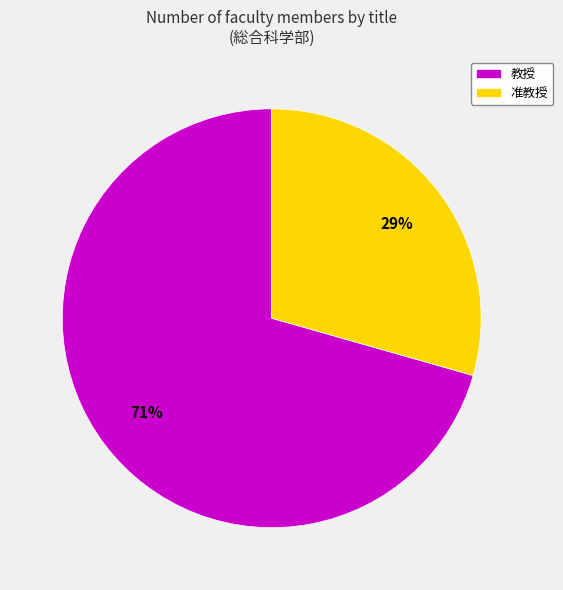

Is there any slice that represents more than half of the pie?

Yes